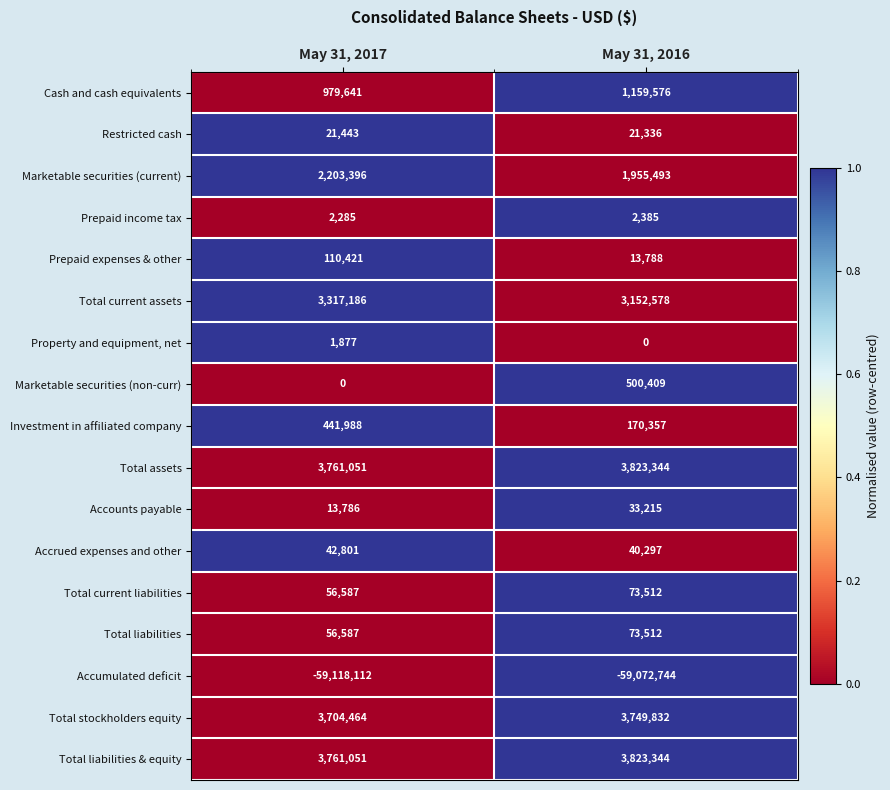

Is the value of Accumulated deficit at May 31, 2017 greater than the value of Property and equipment, net at May 31, 2016?

No